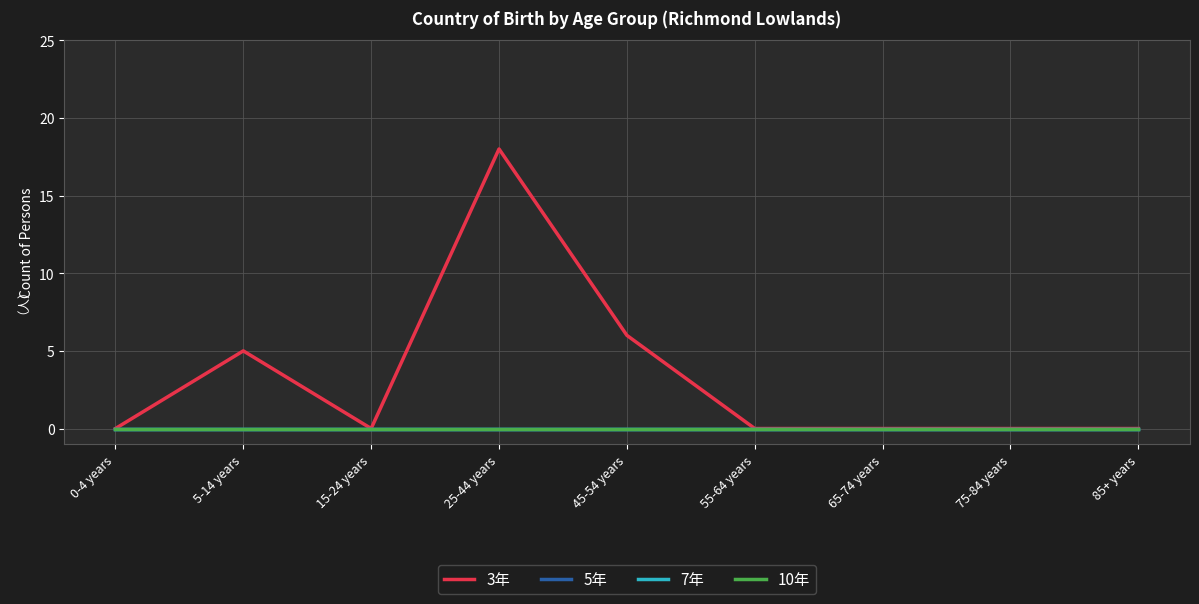

Which label corresponds to the largest value in the chart?

25-44 years